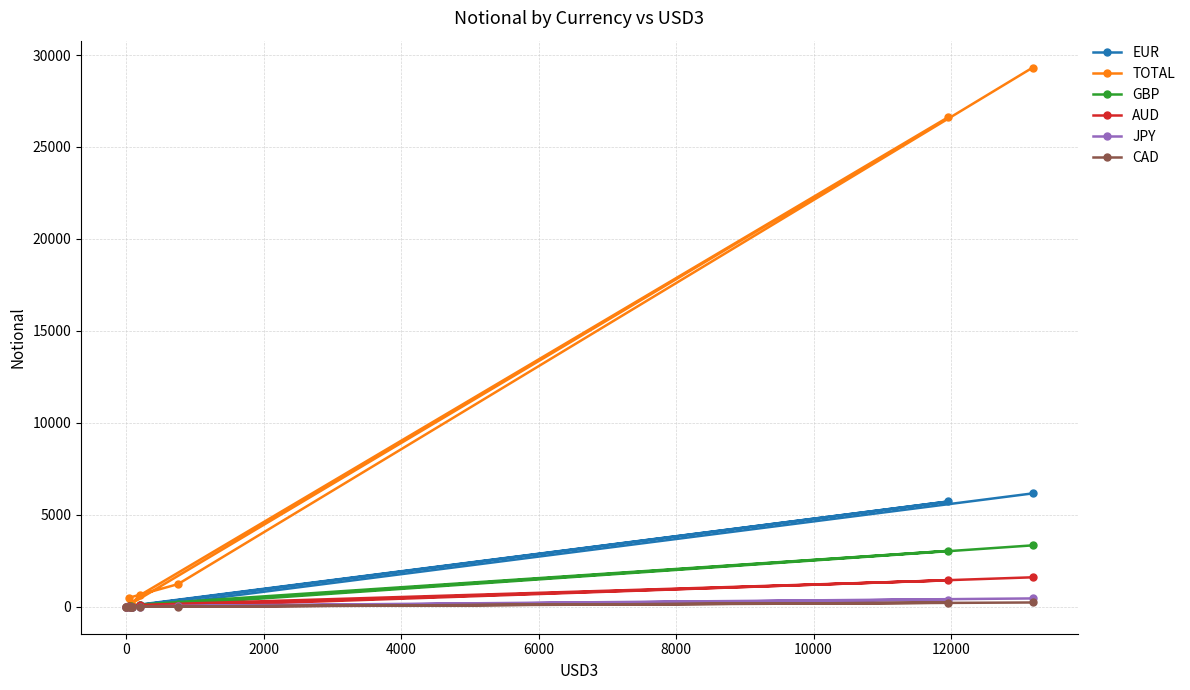

What are all the series names shown in the legend?

EUR, TOTAL, GBP, AUD, JPY, CAD